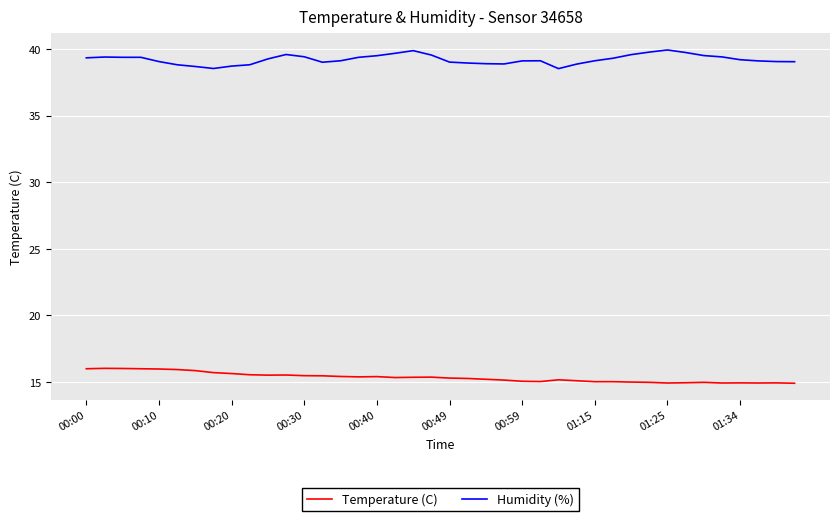

Which series has the largest total across all categories?

Humidity (%)